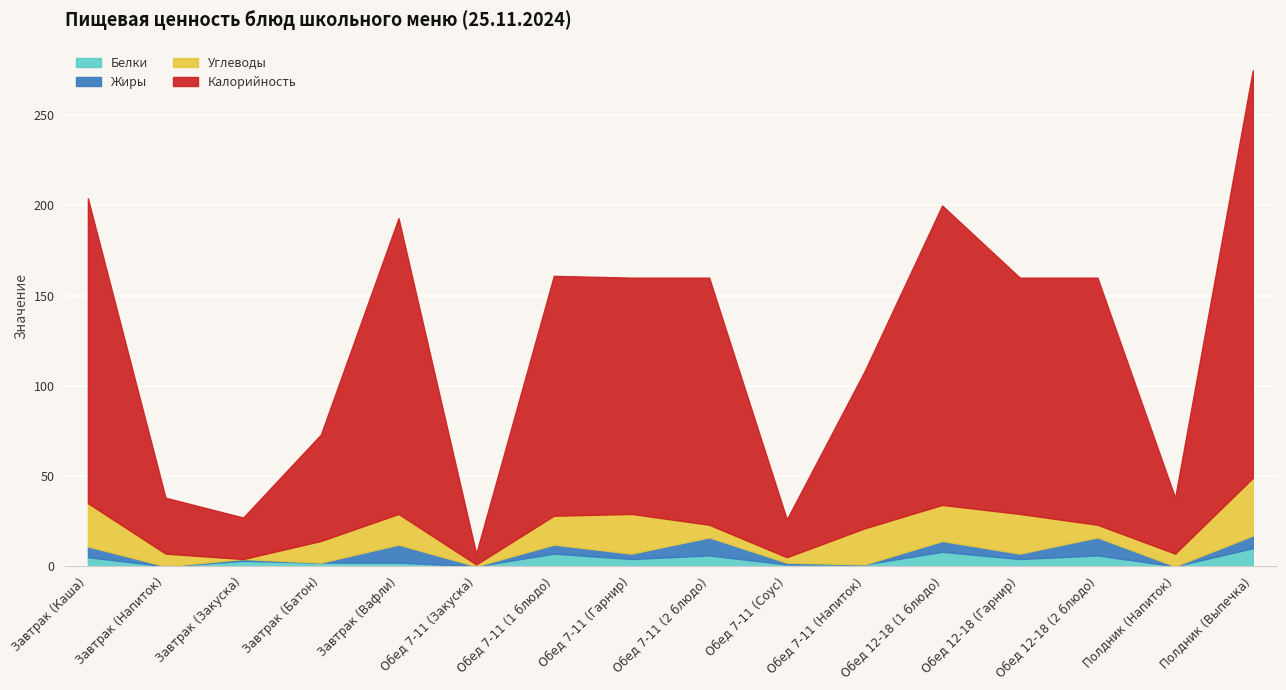

At which label is Углеводы closest to 16?

Обед 7-11 (1 блюдо)